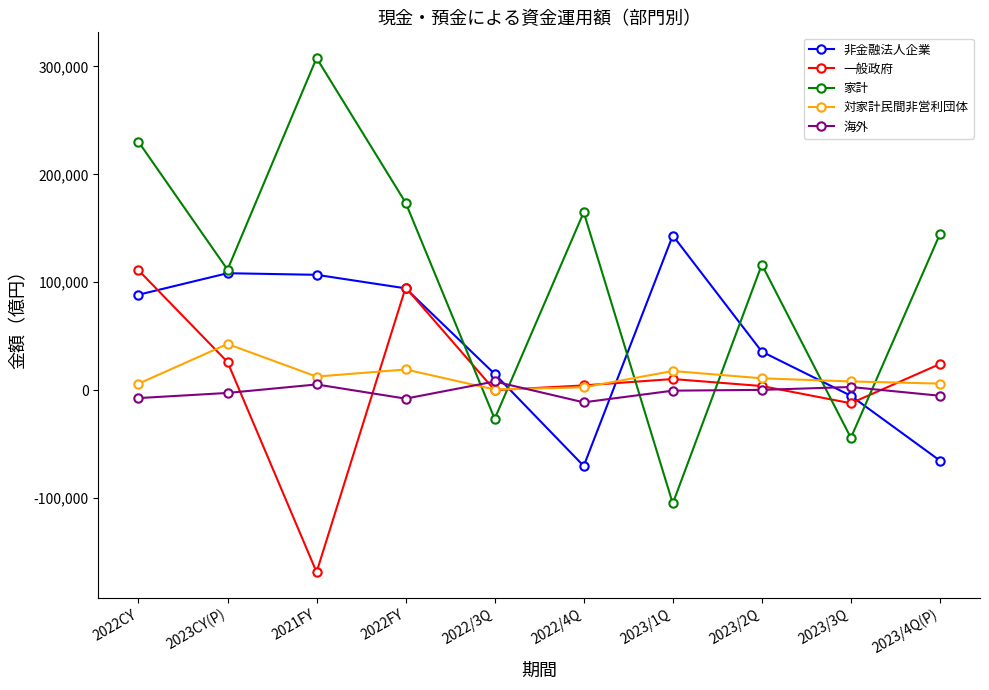

What is the label of the 5th point from the left?

2022/3Q